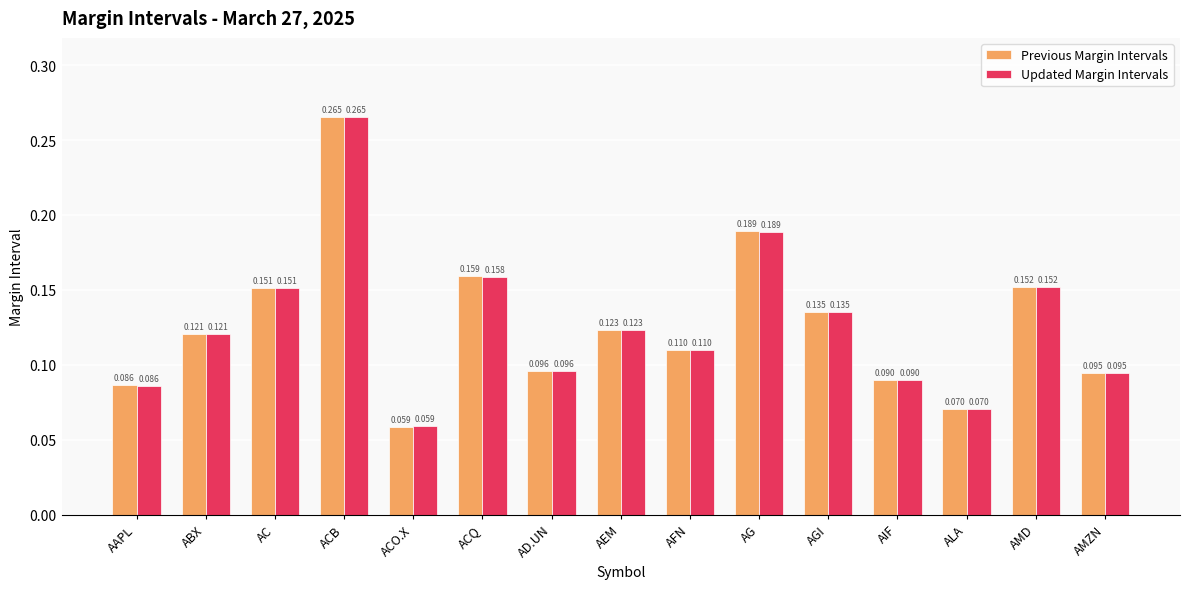

At which category is the sum across all series the highest?

ACB